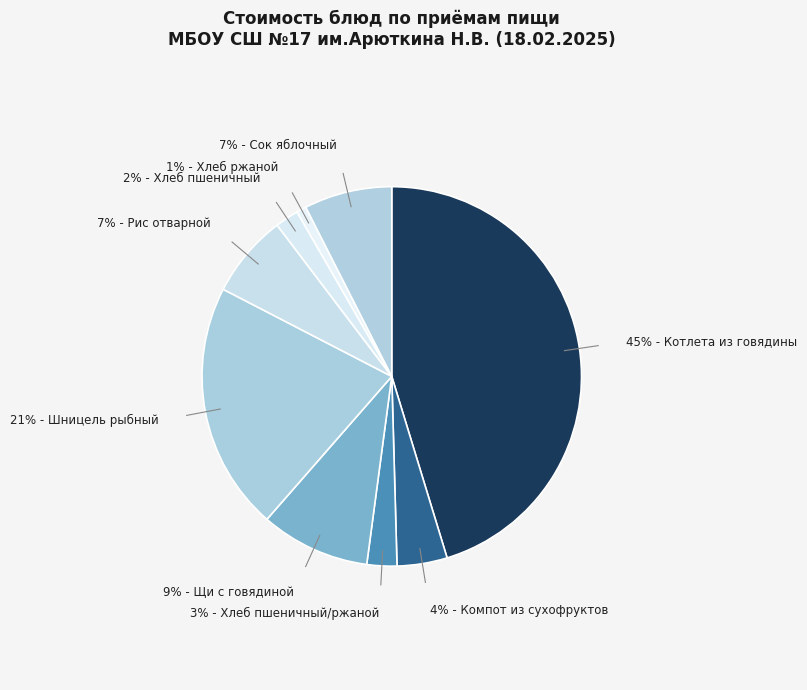

Does any single category account for the majority?

No